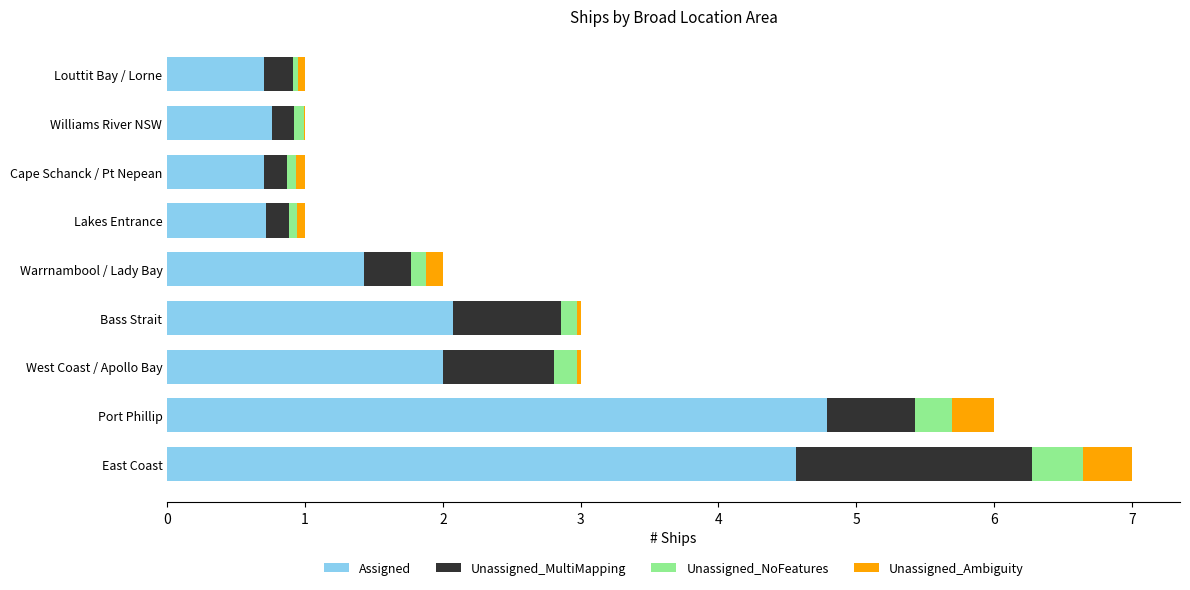

At which category is the sum across all series the highest?

East Coast